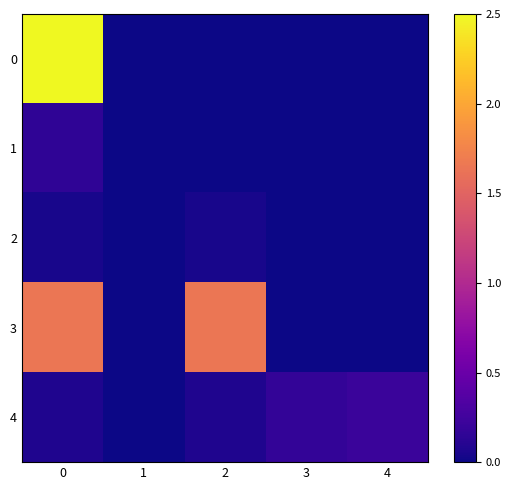

Reading left to right, extract all data points from this chart.

0: 0=2.5	1=0.0	2=0.0	3=0.0	4=0.0
1: 0=0.2	1=0.0	2=0.0	3=0.0	4=0.0
2: 0=0.0	1=0.0	2=0.0	3=0.0	4=0.0
3: 0=1.6	1=0.0	2=1.6	3=0.0	4=0.0
4: 0=0.1	1=0.0	2=0.1	3=0.2	4=0.2